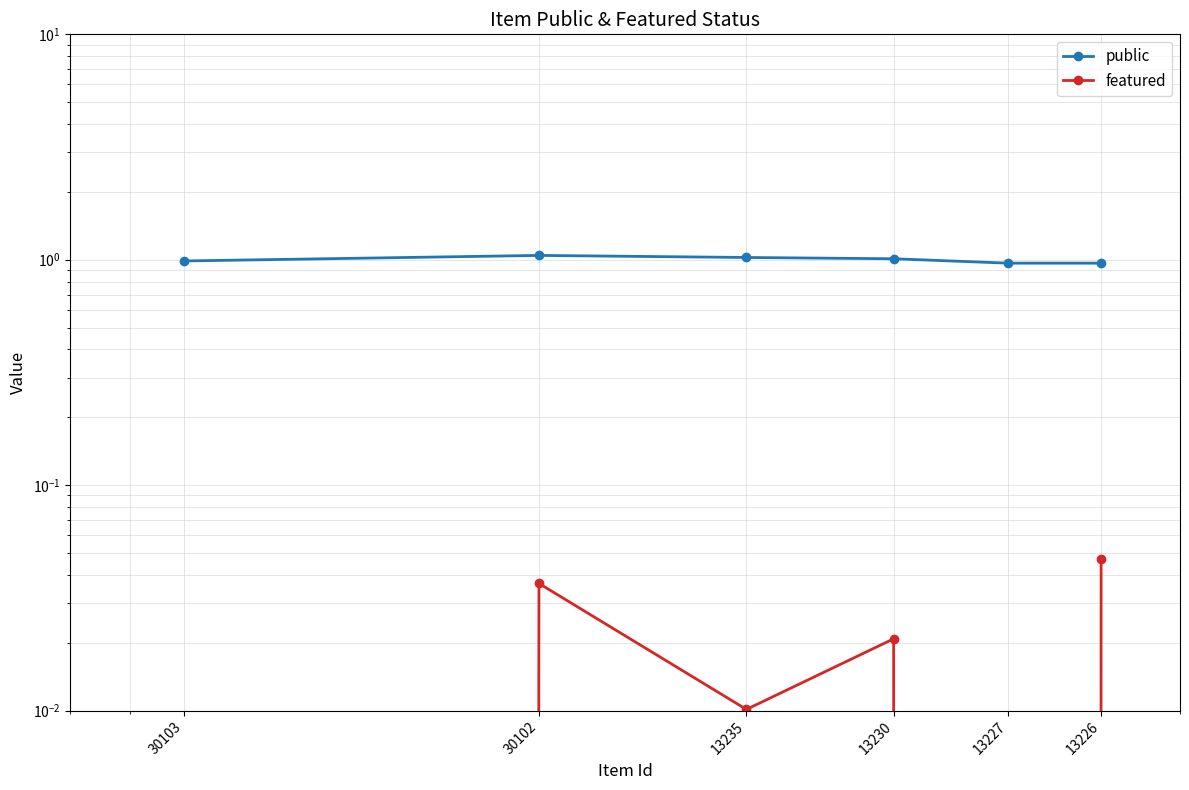

At which category does featured reach its first local valley?

13235